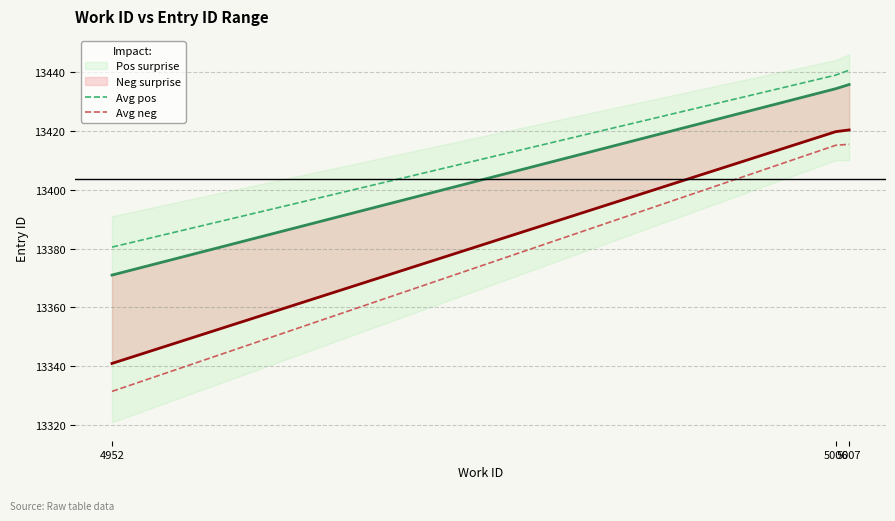

What is the highest value of the Avg pos series?

13440.6